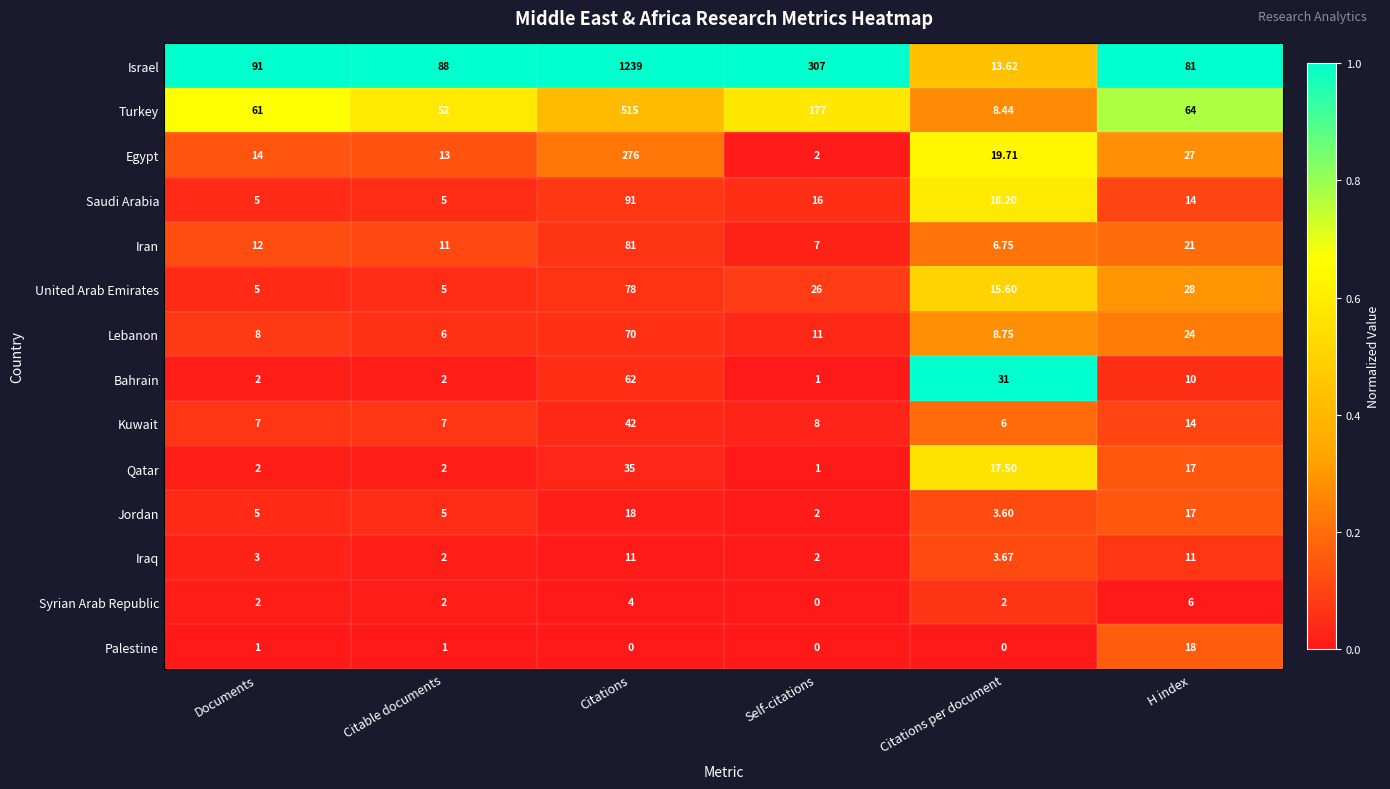

What is the difference between the highest and lowest values at Citable documents?

87.0